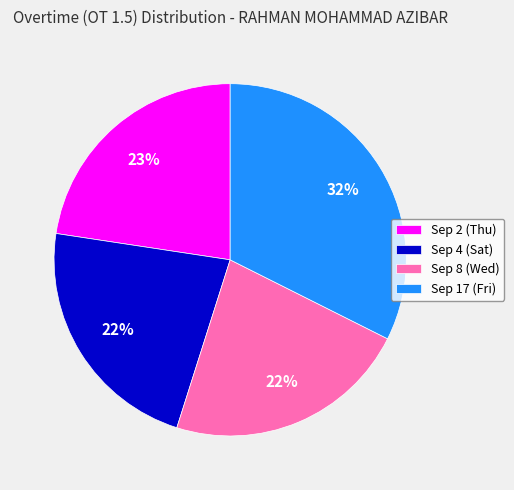

To the nearest percent, what is the difference between the largest and smallest slice percentages?

10%